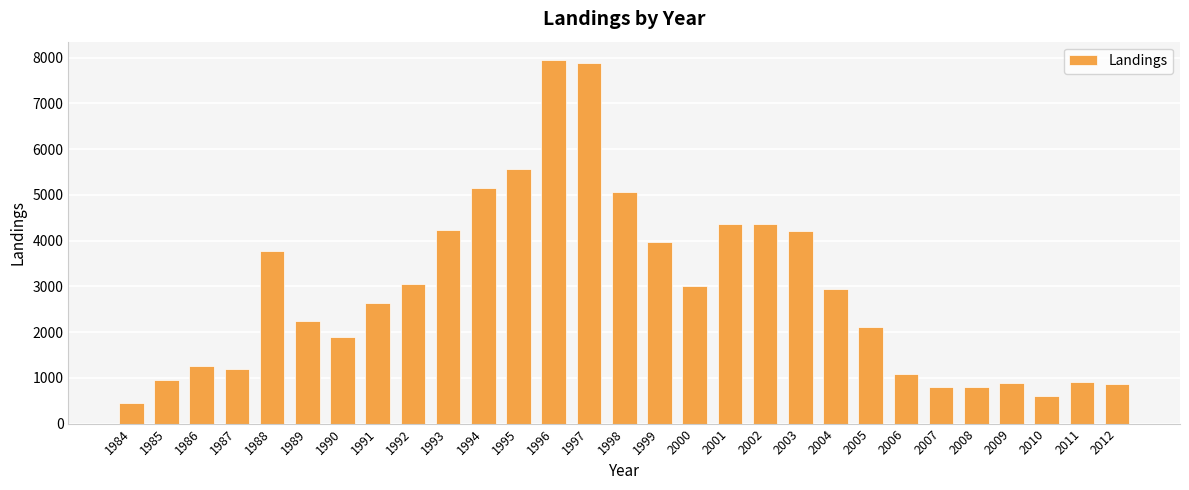

What is the approximate value at 1986?

1258